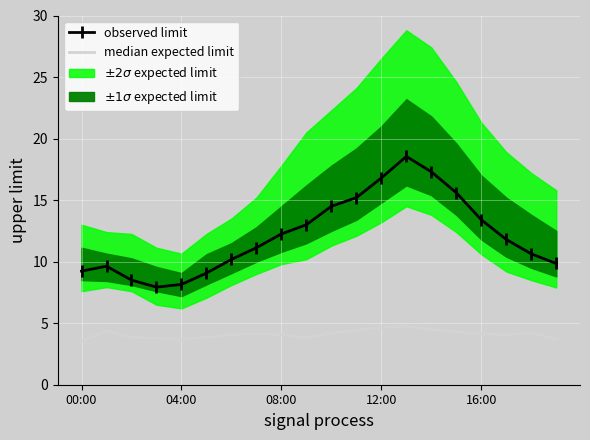

True or false: observed limit and median expected limit intersect in this chart.

False